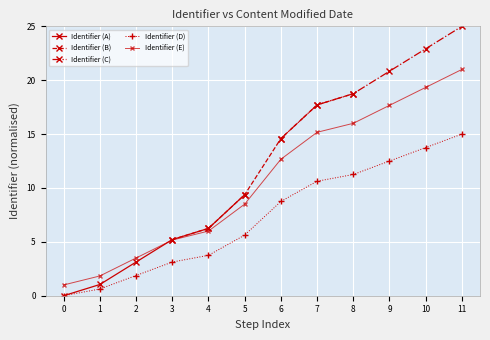

How many data points are above 8?

6